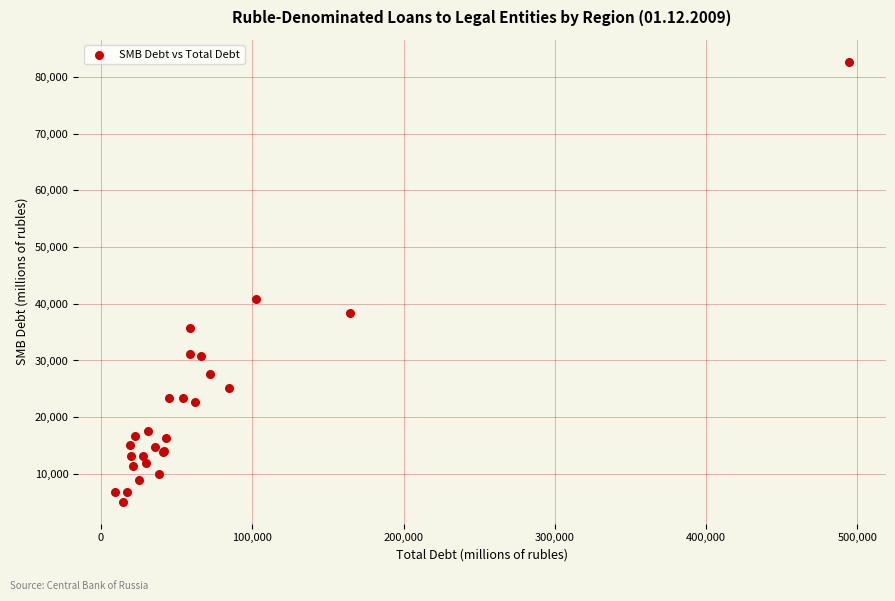

What Y value in the scatter plot is closest to 43883?

40913.5